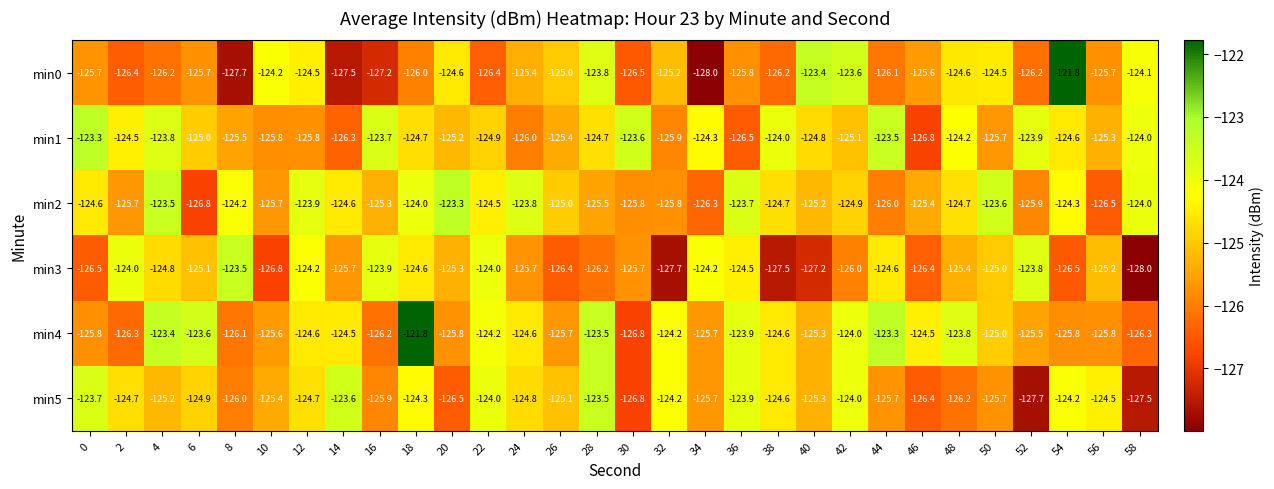

Which category has the lowest value in the min4 series?

30